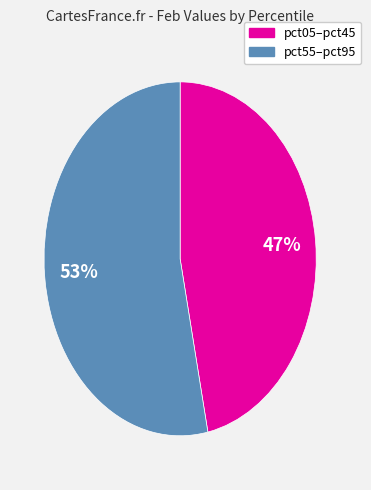

Does any single category account for the majority?

Yes